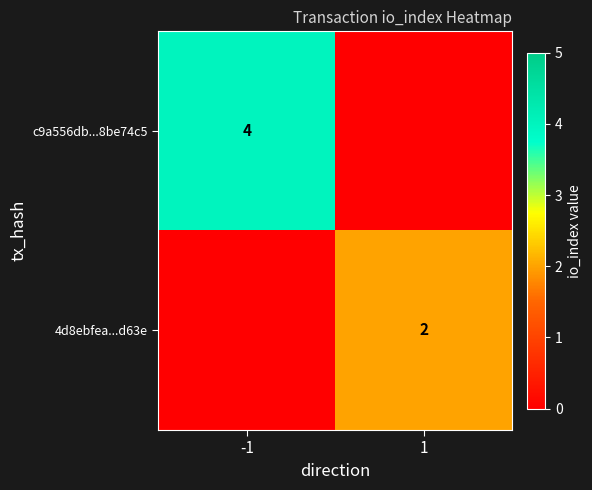

The value of 4d8ebfea...d63e at 1 is 3. True or false?

False